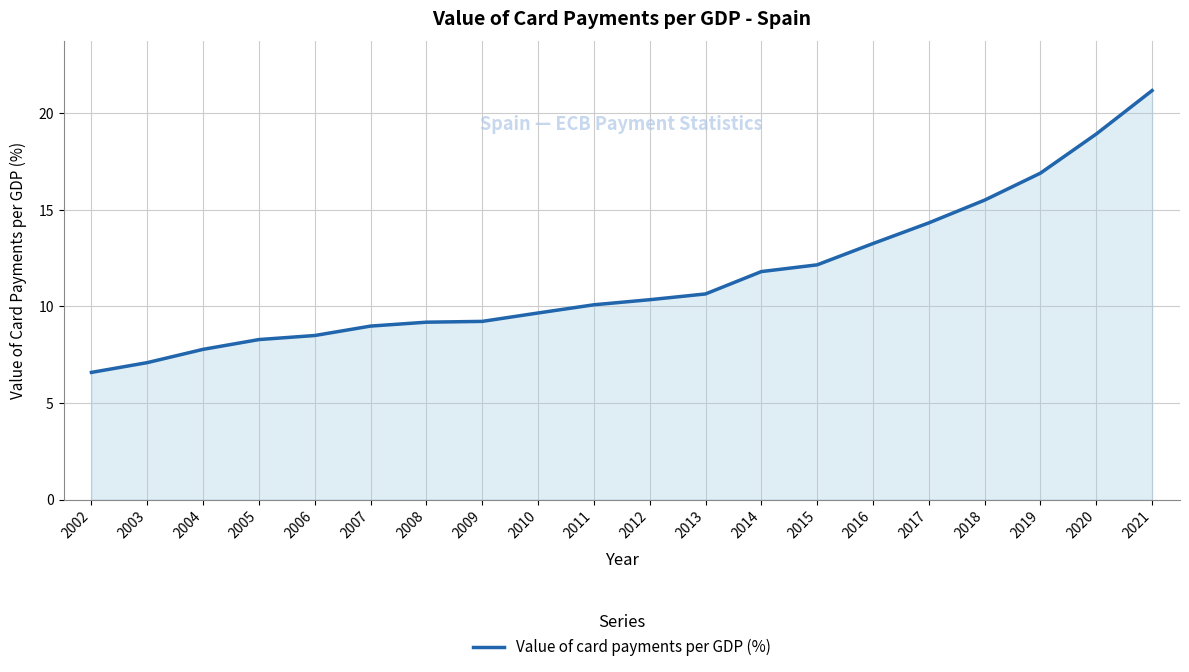

Reading left to right, what are all the values shown in this chart?

2002=6.6	2003=7.1	2004=7.8	2005=8.3	2006=8.5	2007=9.0	2008=9.2	2009=9.2	2010=9.7	2011=10.1	2012=10.3	2013=10.6	2014=11.8	2015=12.2	2016=13.3	2017=14.3	2018=15.5	2019=16.9	2020=18.9	2021=21.2